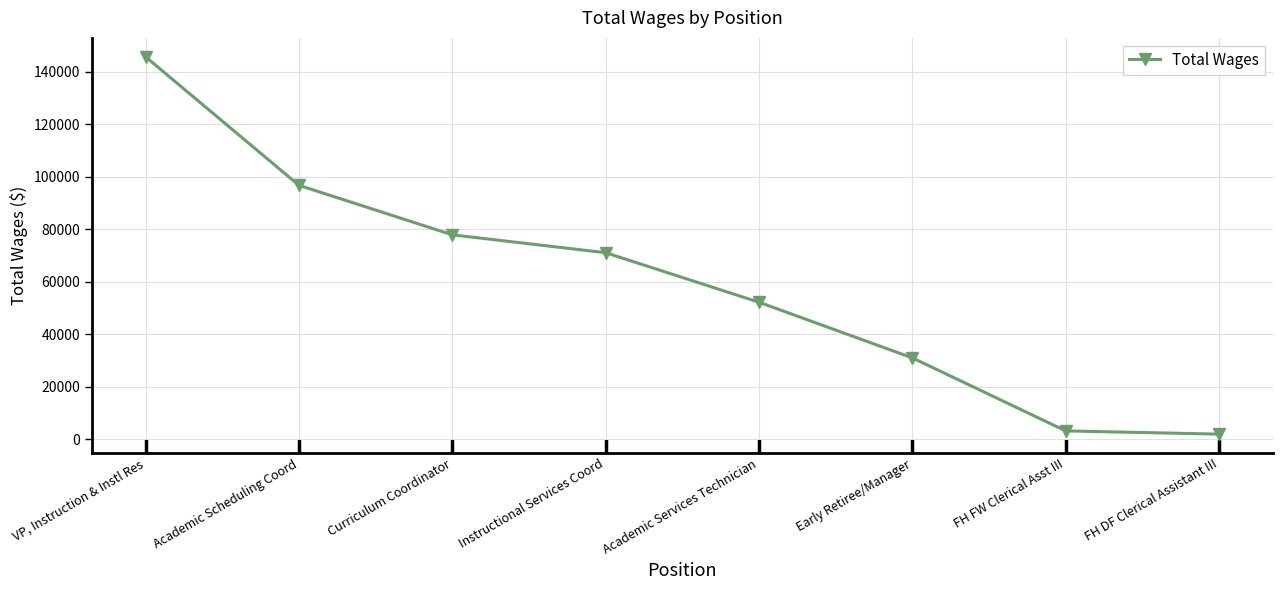

What value does the data have at Academic Scheduling Coord?

96747